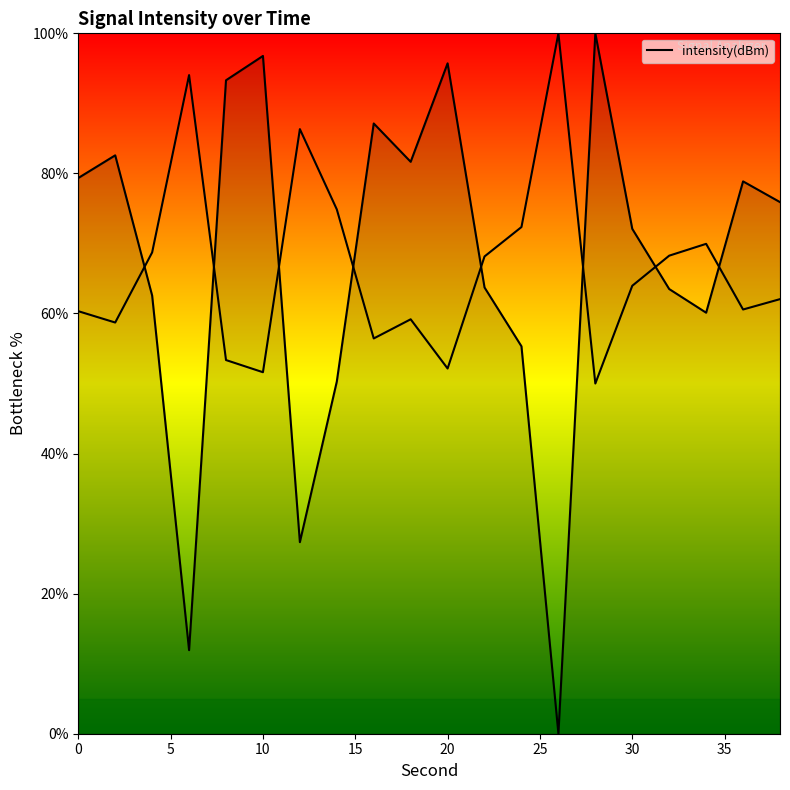

Rank the categories by value from highest to lowest.

28, 10, 20, 8, 16, 2, 18, 0, 36, 38, 30, 22, 32, 4, 34, 24, 14, 12, 6, 26